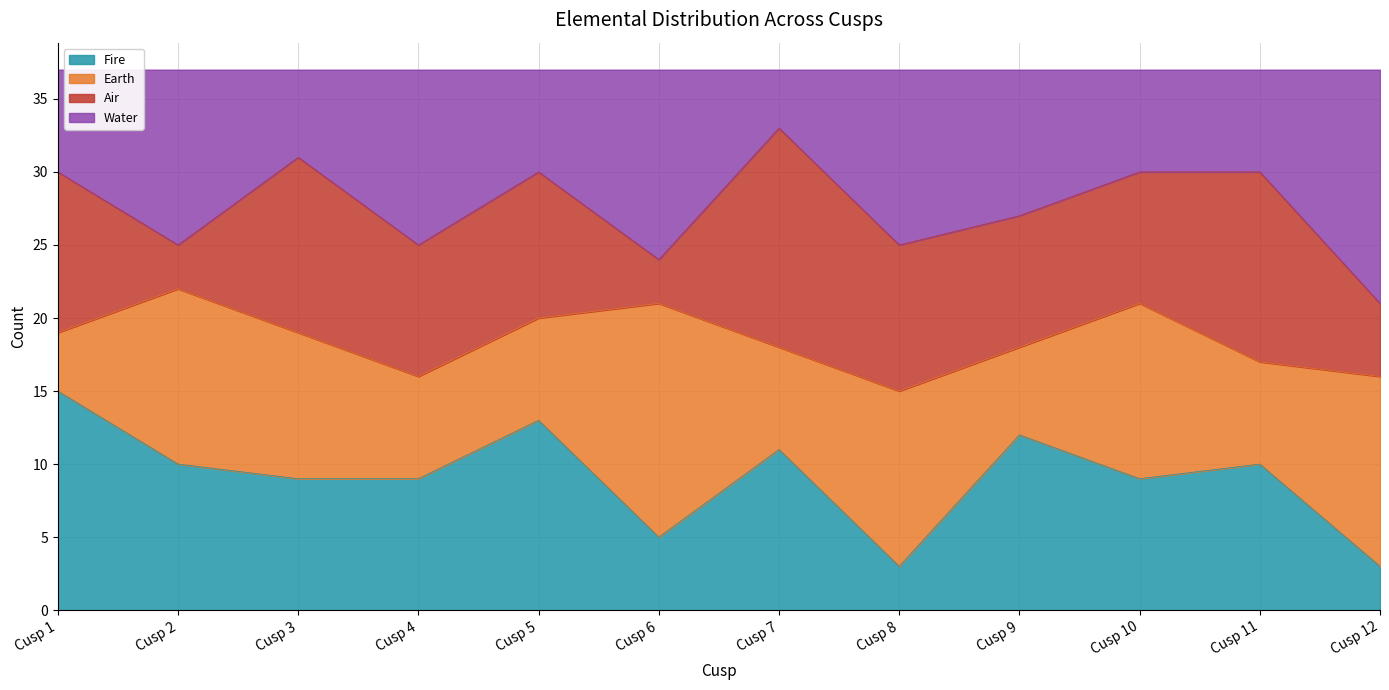

The Fire series shows 9 at Cusp 4. True or false?

True